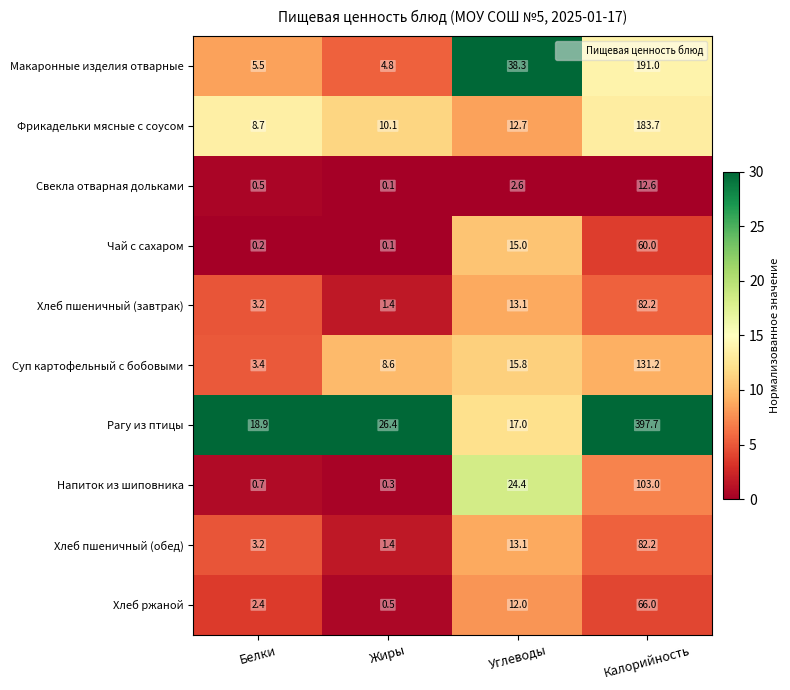

What is the difference between the Фрикадельки мясные с соусом values at Калорийность and Белки?

175.0